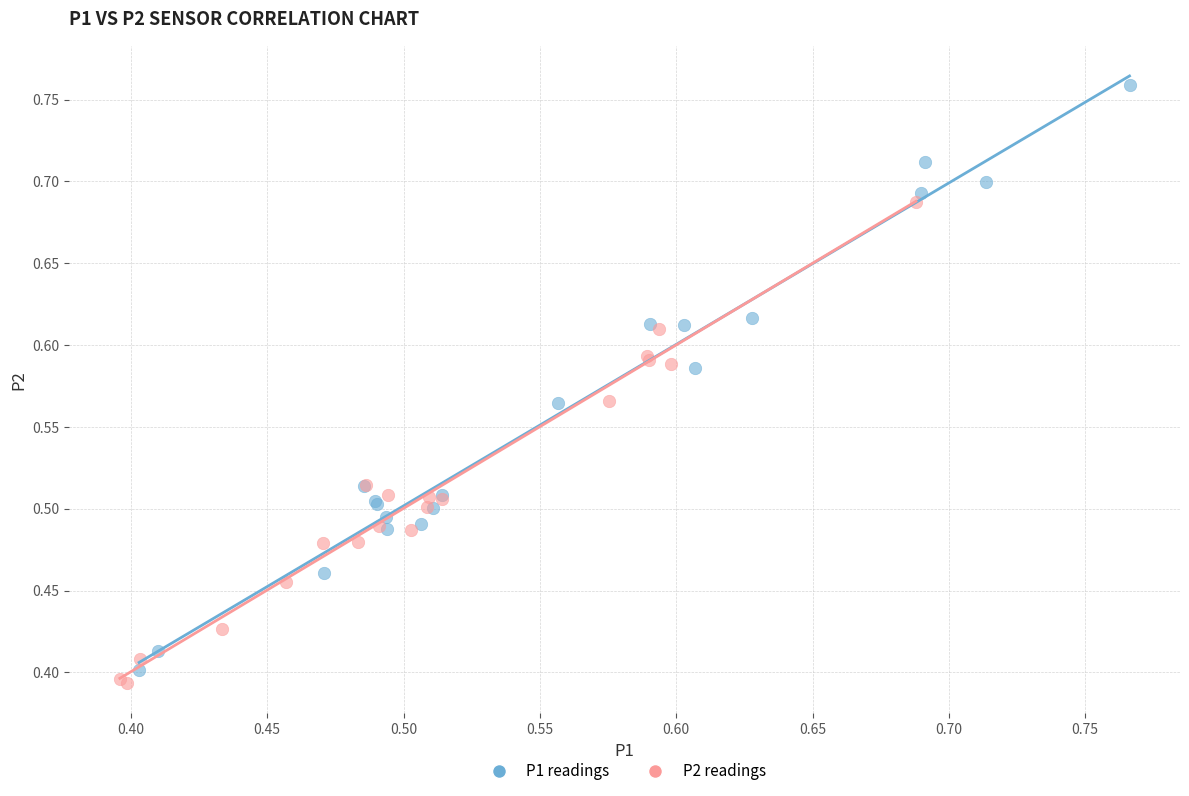

Which series has the largest Y range (max minus min)?

P1 readings